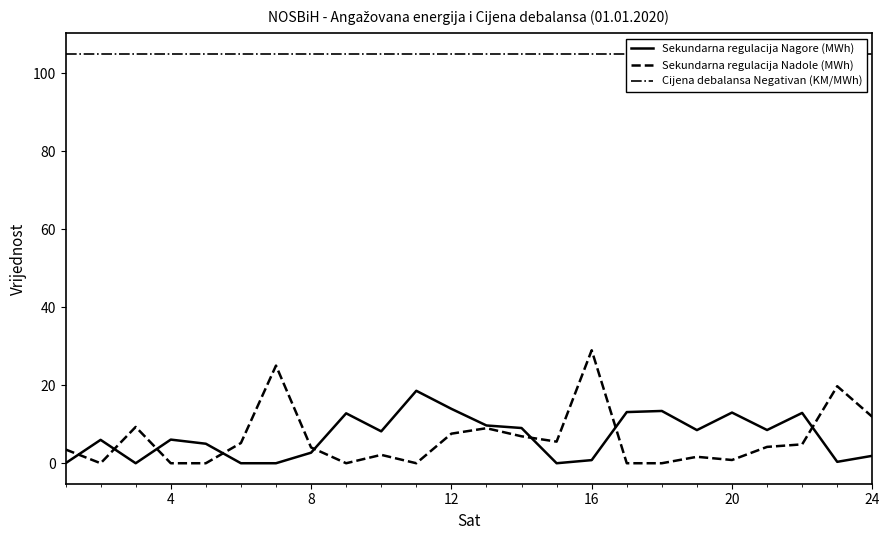

At which label does Sekundarna regulacija Nadole (MWh) reach its peak?

16